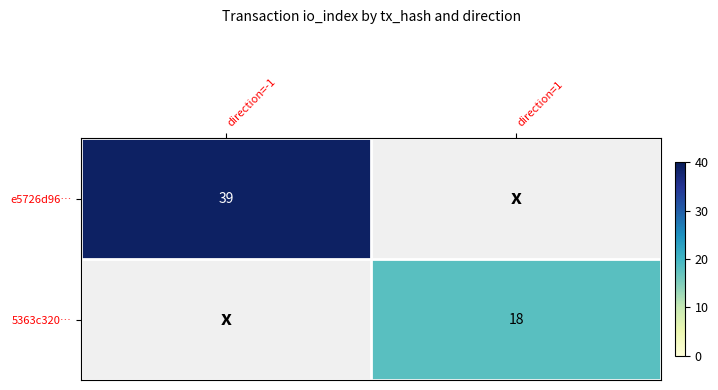

Is it true that e5726d96… equals 52 at direction=-1?

False